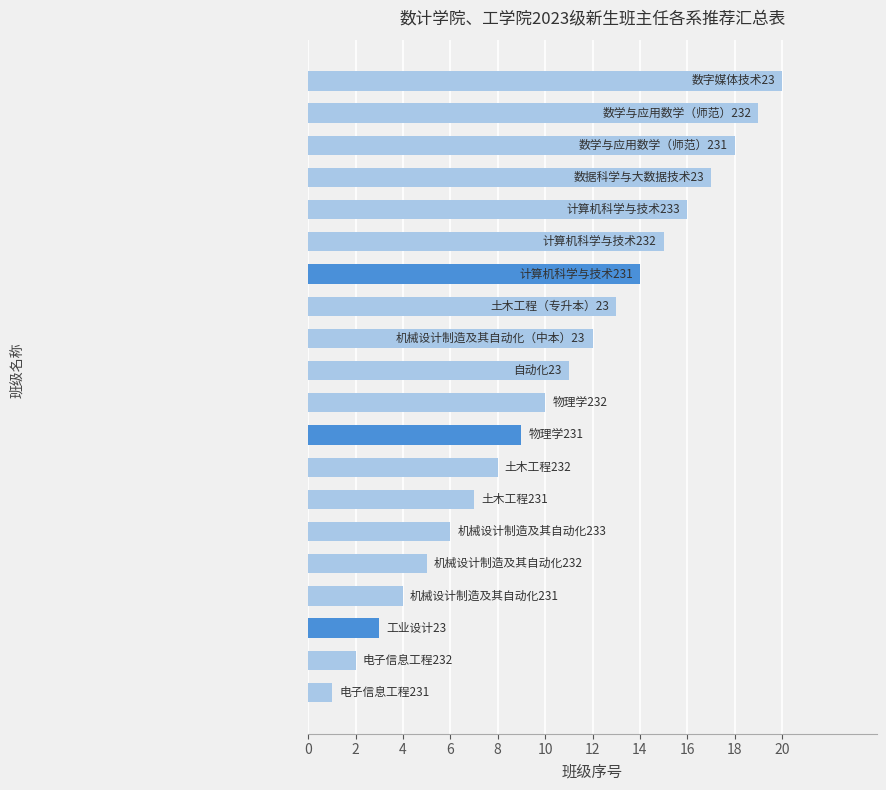

What is the difference between the maximum and minimum values?

19